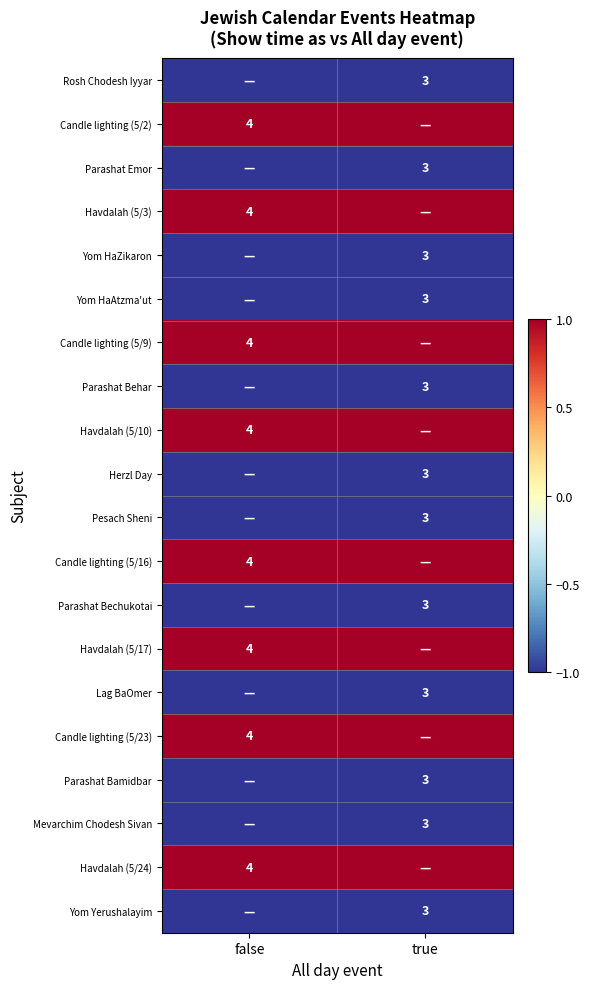

True or false: Yom Yerushalayim has a value of 5 at true.

False